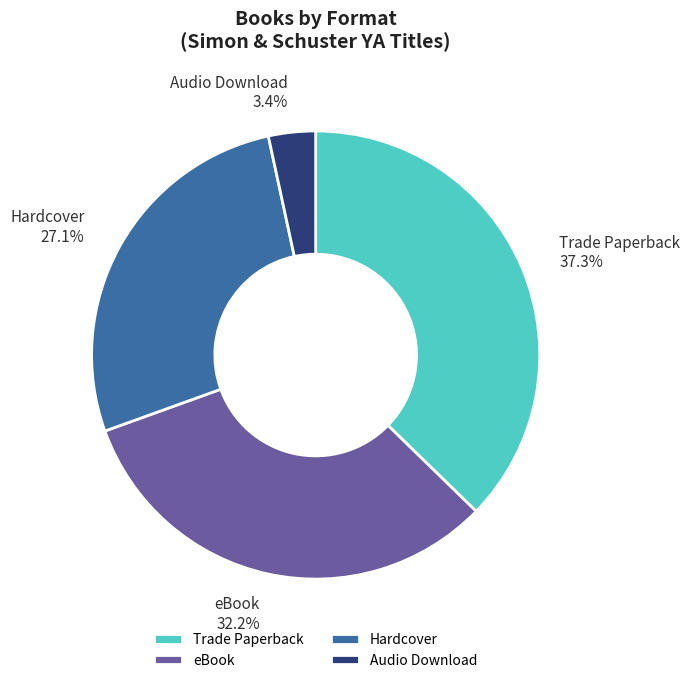

Does Trade Paperback account for over 50% of the chart?

No